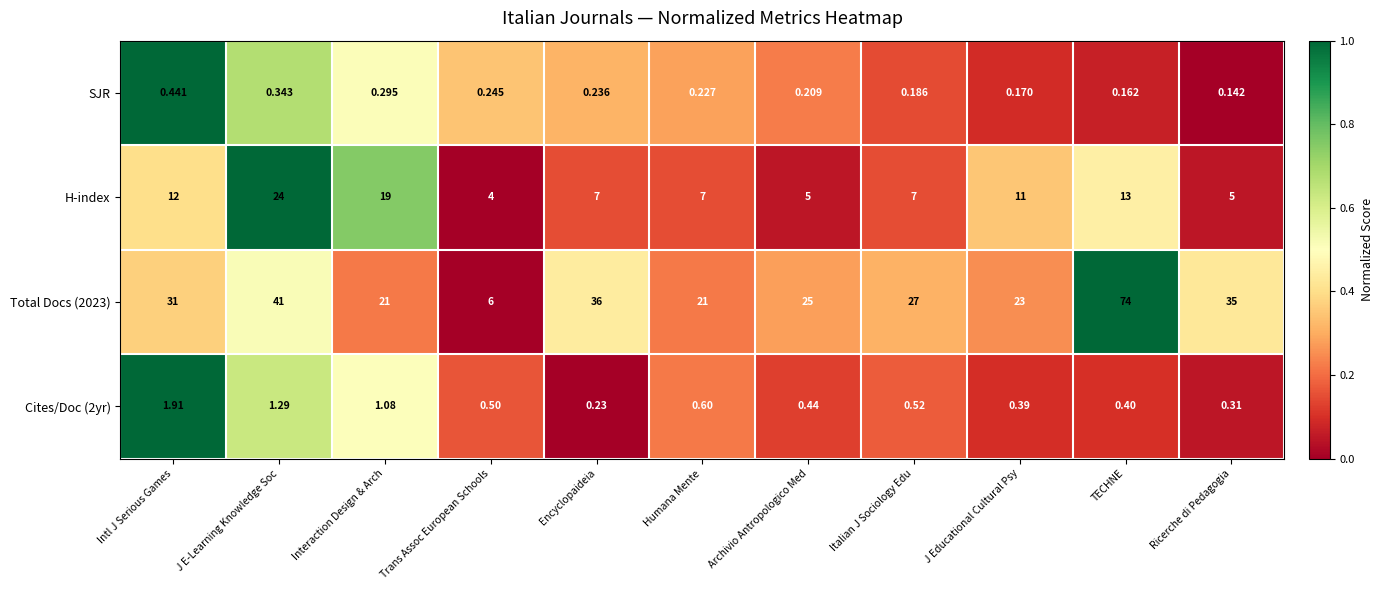

At which label does Total Docs (2023) reach its peak?

TECHNE